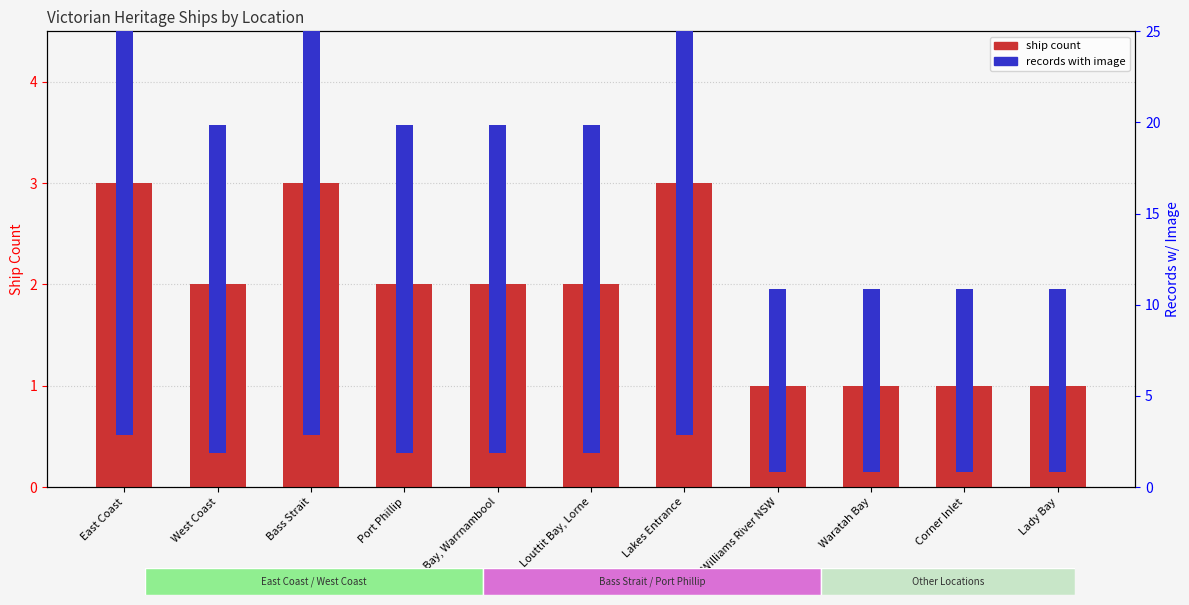

Read the ship count value at Lakes Entrance.

3